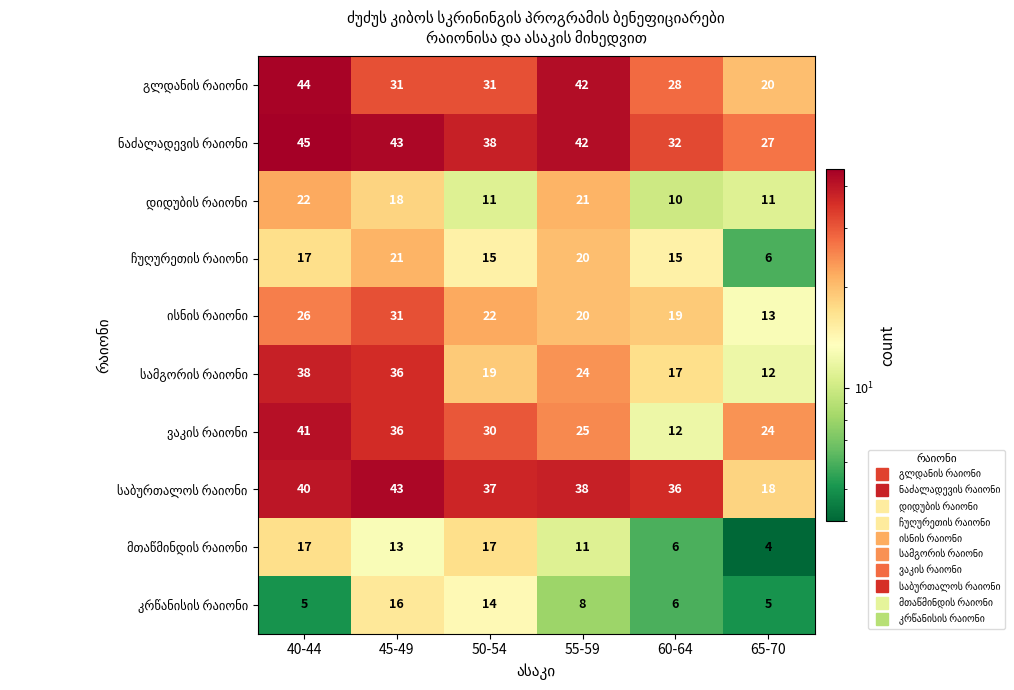

At which category is the sum across all series the highest?

40-44